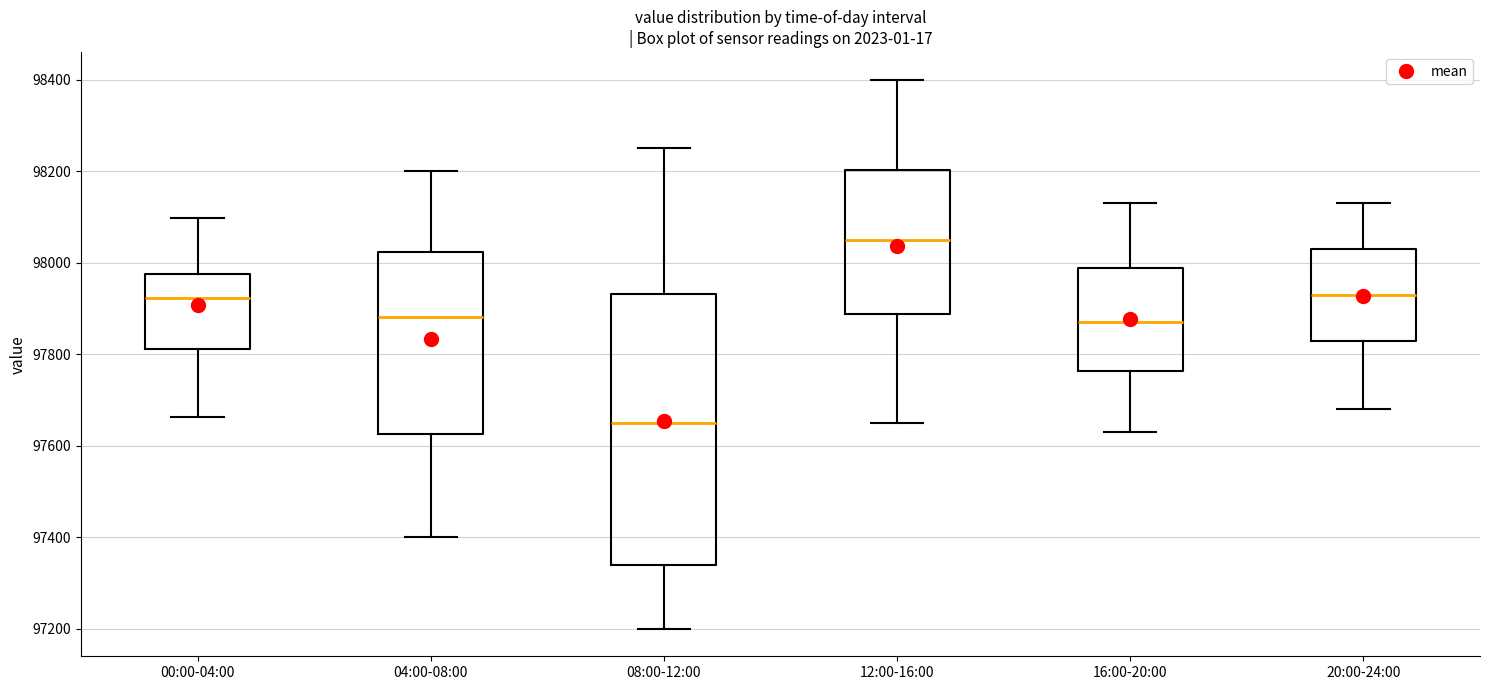

Which box is the tallest, from its lower edge to its upper edge?

08:00-12:00